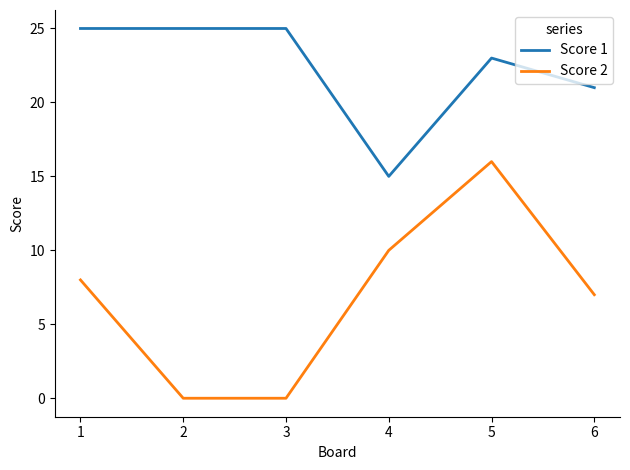

At how many categories does at least one series exceed 6?

6